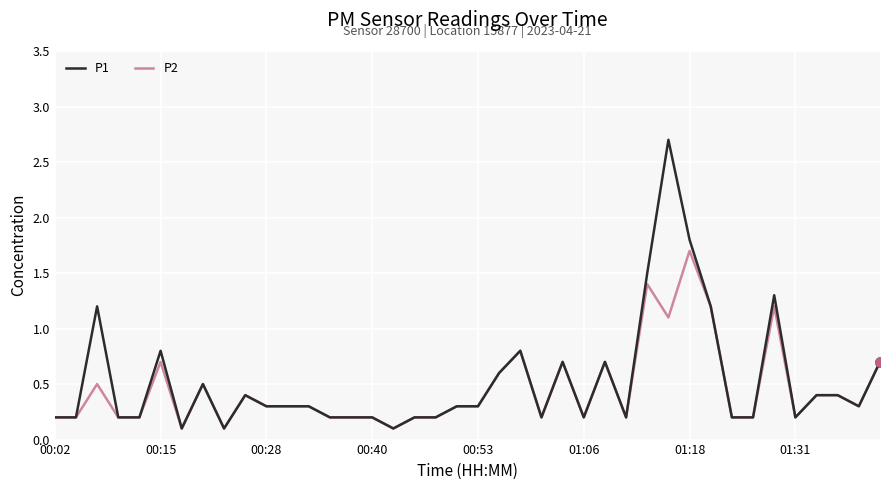

Which series has the largest range (max minus min)?

P1